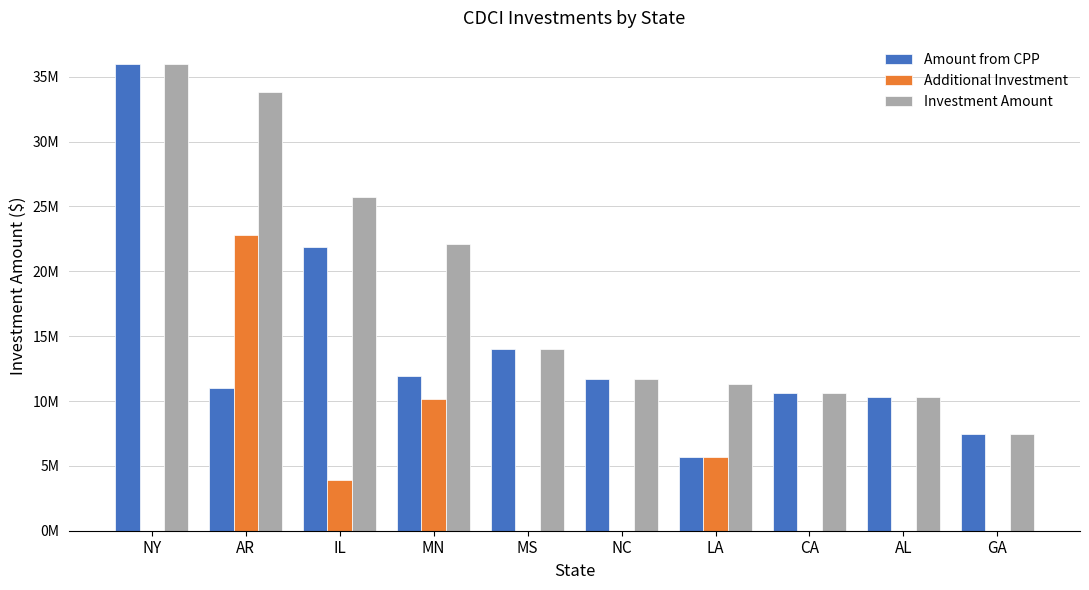

Is it true that Investment Amount equals 14000000 at MS?

True